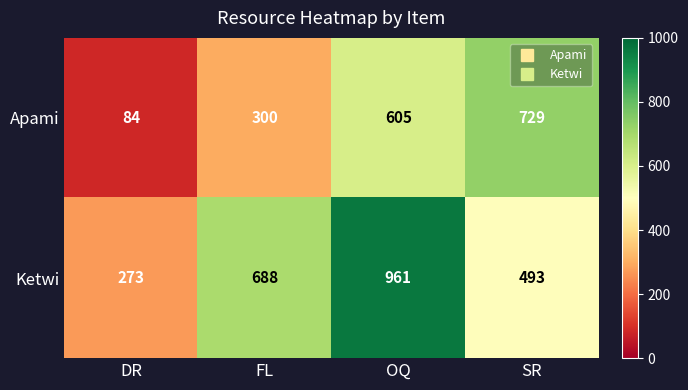

How many Apami values are between 300 and 729?

3